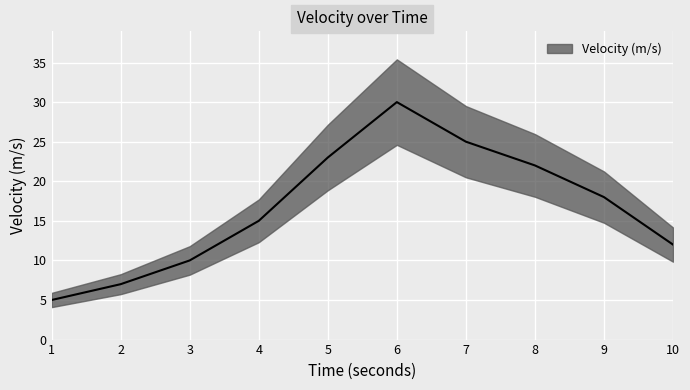

Between 6 and 4, which is larger?

6